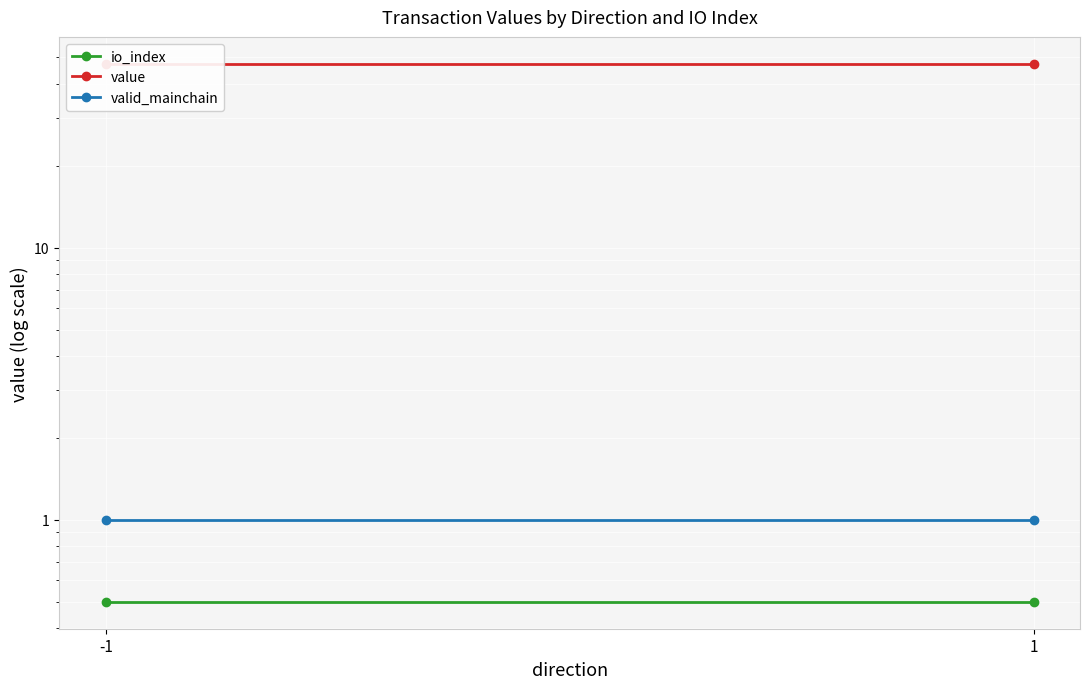

What is the value of the valid_mainchain point at the 2nd from the left?

1.0